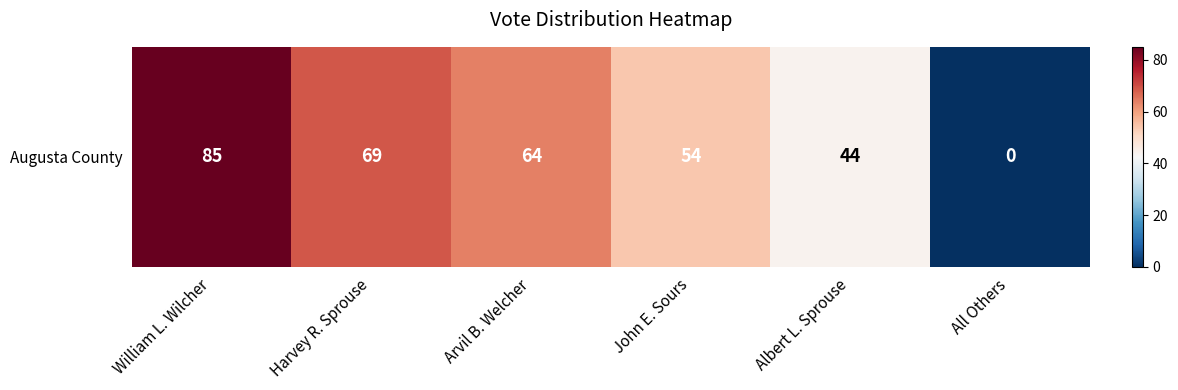

How many positive values are there?

5